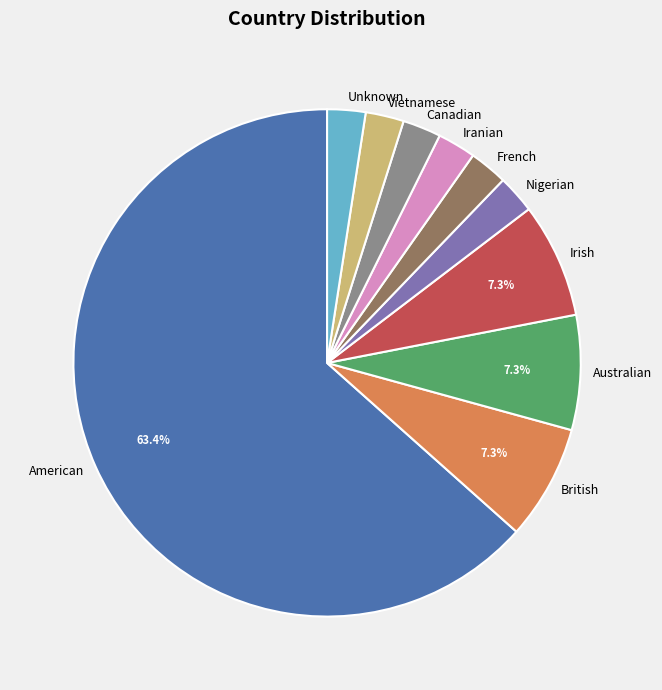

Approximately how many times larger is the value at Vietnamese compared to Australian?

0.3